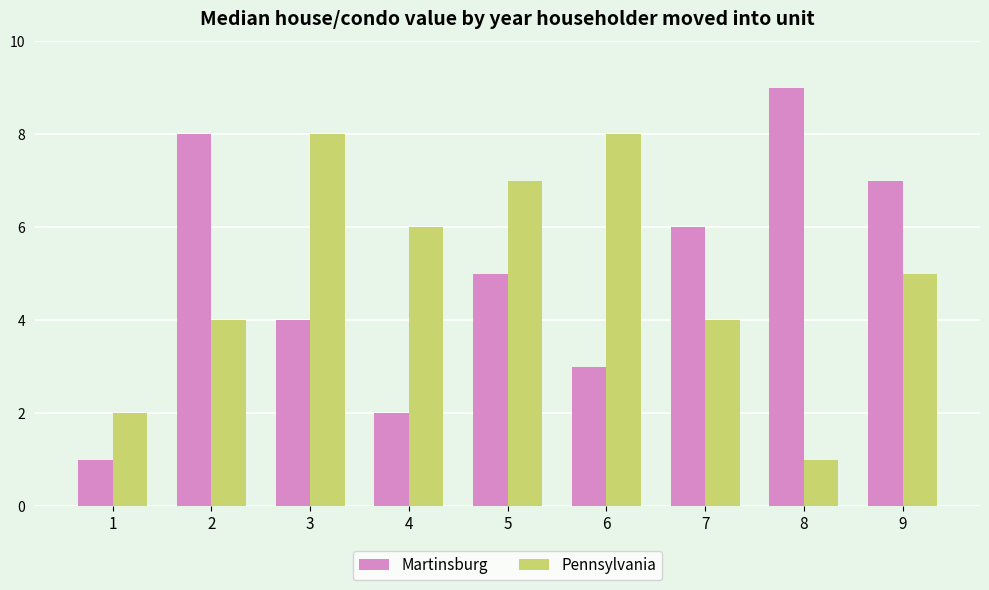

Read the Pennsylvania value at 1.

2